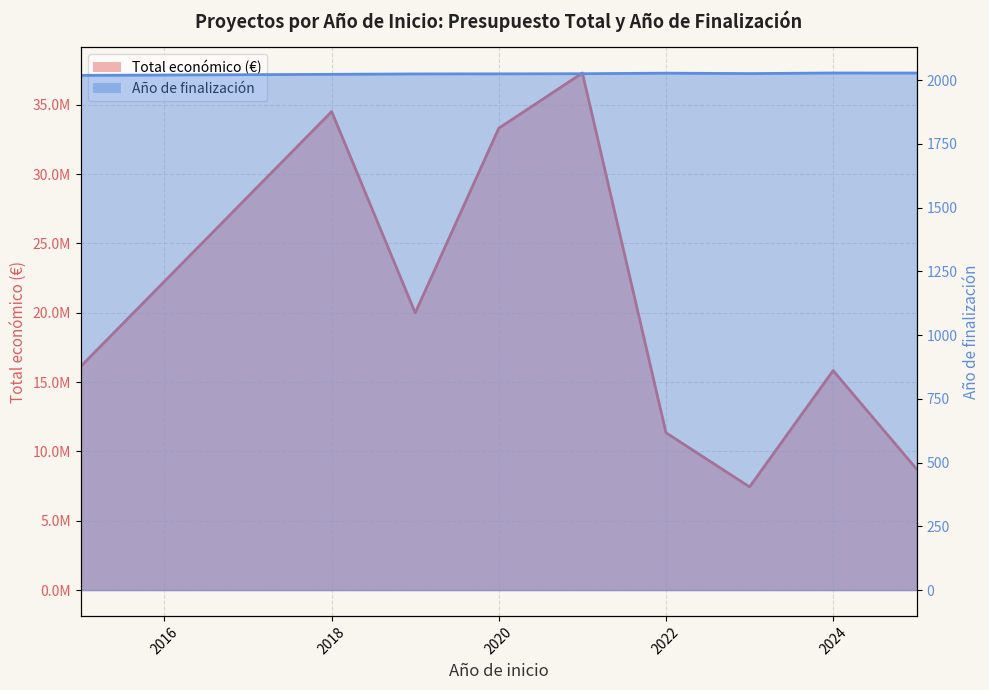

What is the difference between the second highest and second lowest values in the Año de finalización line series?

5.1